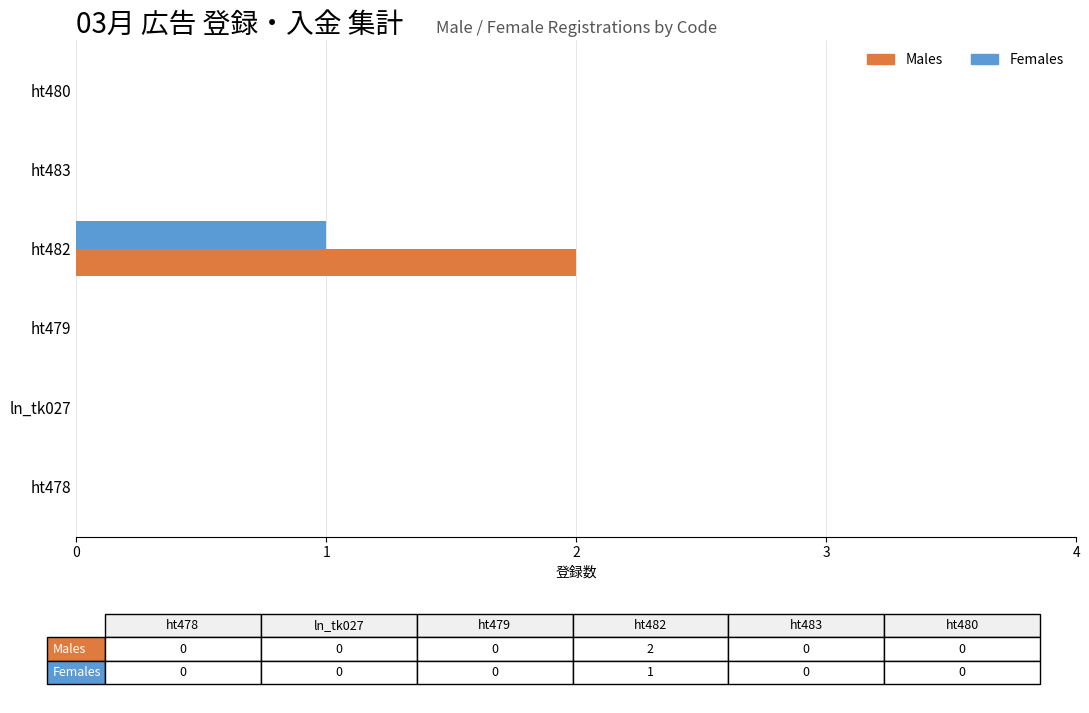

The Males series shows 0 at ht483. True or false?

True